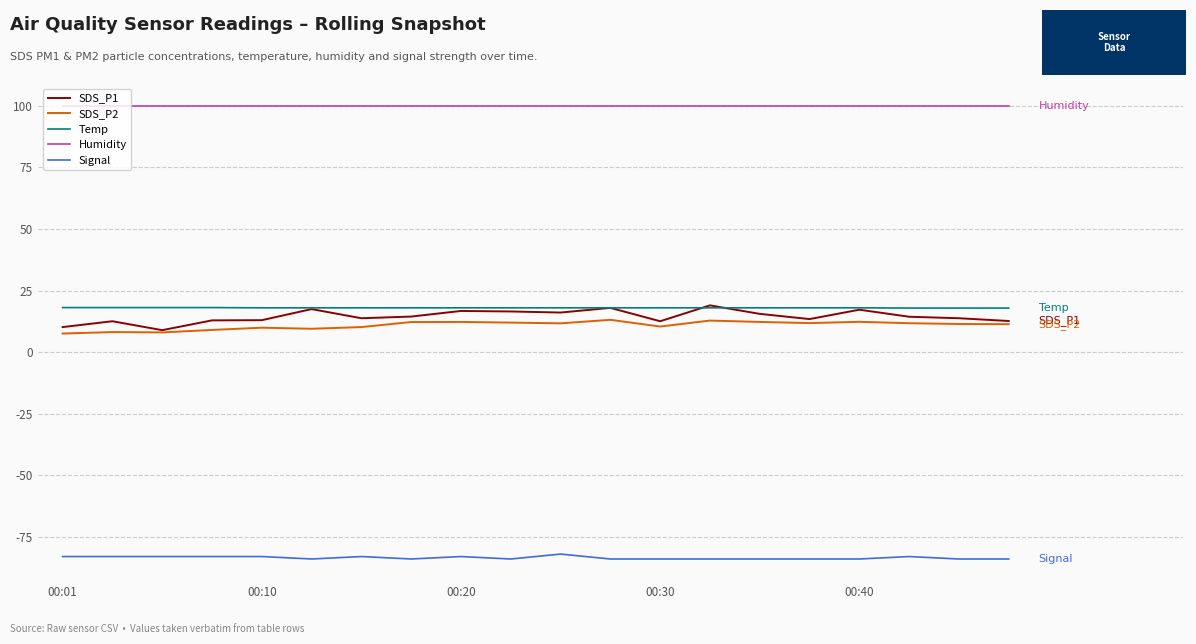

Is this an area chart (filled region under the line)?

No